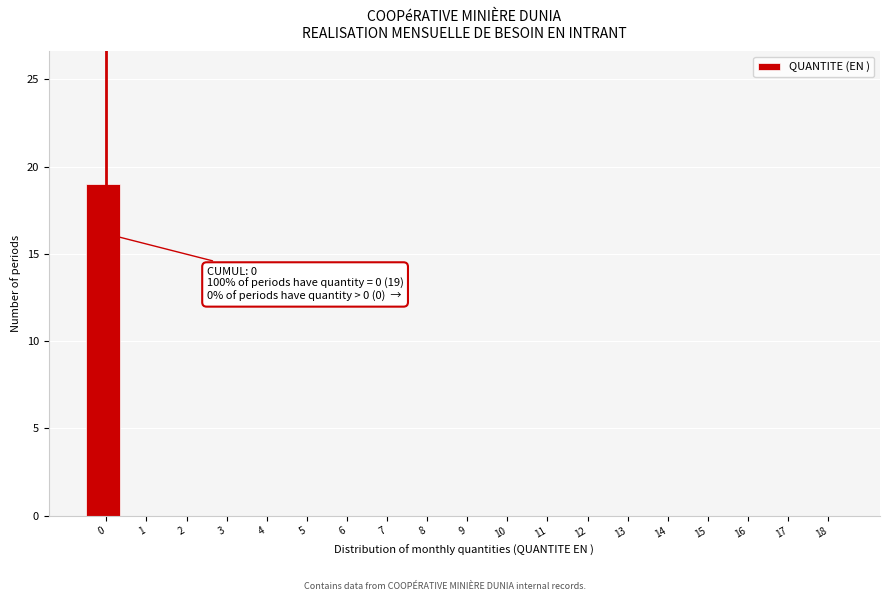

Reading left to right, transcribe all the data shown in this chart.

0=19	1=0	2=0	3=0	4=0	5=0	6=0	7=0	8=0	9=0	10=0	11=0	12=0	13=0	14=0	15=0	16=0	17=0	18=0